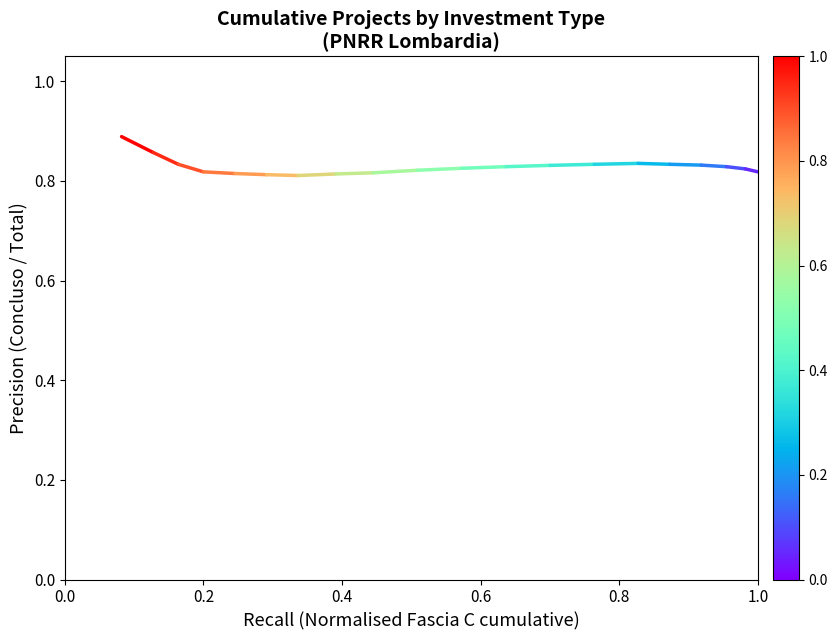

The value at 0.0 is 1.3. True or false?

False